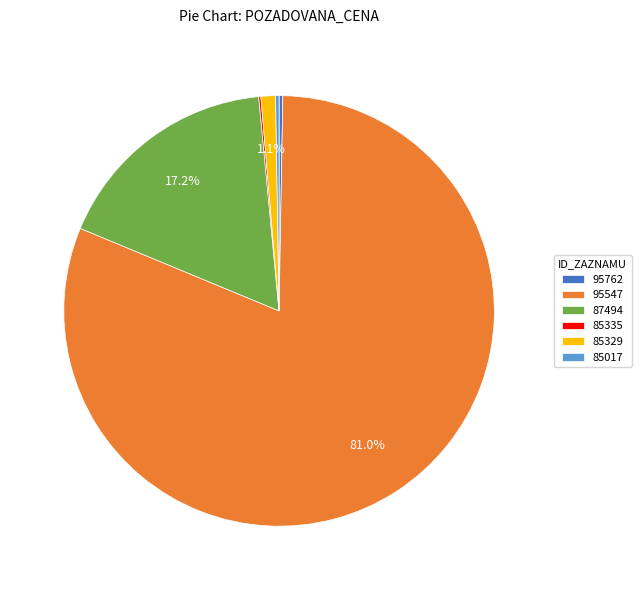

To the nearest percent, what is the average slice percentage?

17%